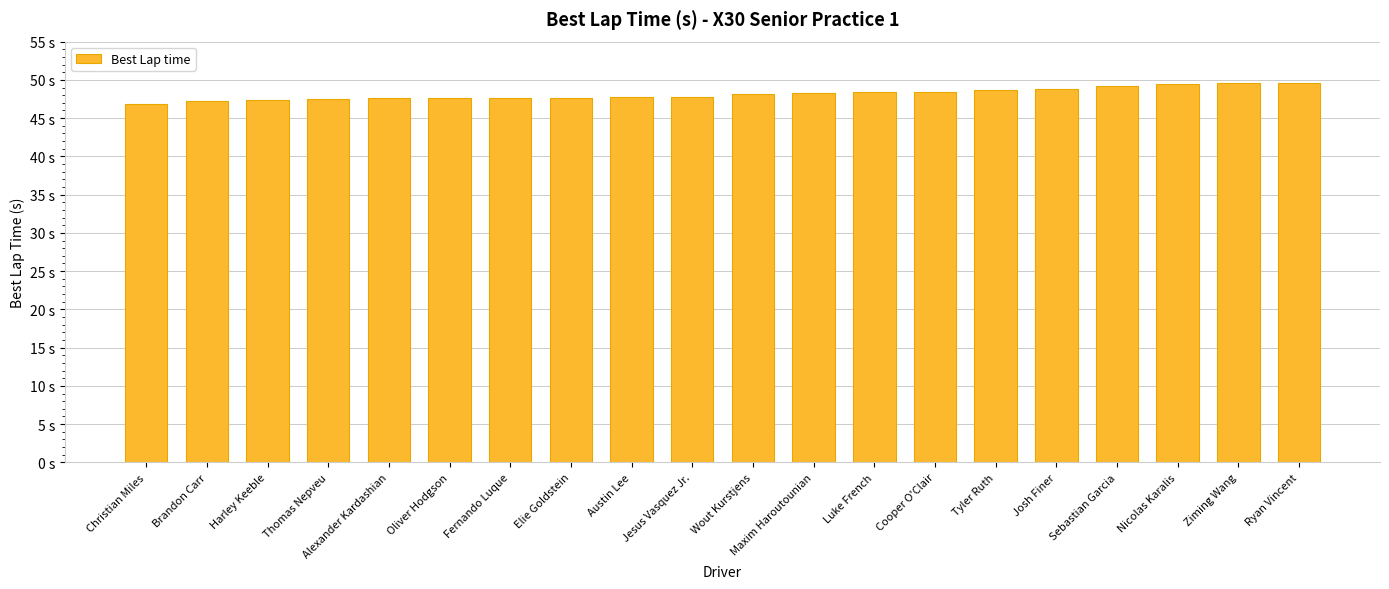

Are the bars horizontal?

No